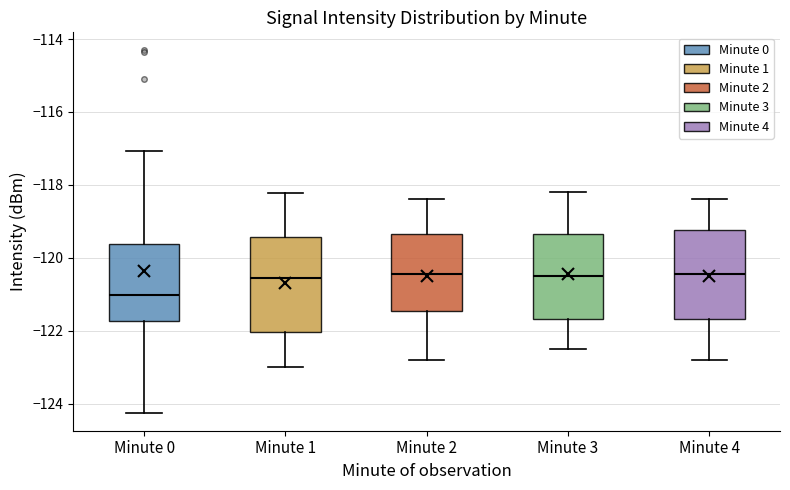

Reading left to right, transcribe this box plot: for each box, give where its median line is, the range the box spans, and where its two whiskers end, as read against the y-axis. The values are not printed on the chart, so give them approximately, as read against the axis.

Minute 0: median -121.0, box -121.8 to -119.6, whiskers -124.2 to -117.0
Minute 1: median -120.6, box -122.0 to -119.4, whiskers -123.0 to -118.2
Minute 2: median -120.4, box -121.4 to -119.4, whiskers -122.8 to -118.4
Minute 3: median -120.4, box -121.6 to -119.4, whiskers -122.4 to -118.2
Minute 4: median -120.4, box -121.6 to -119.2, whiskers -122.8 to -118.4